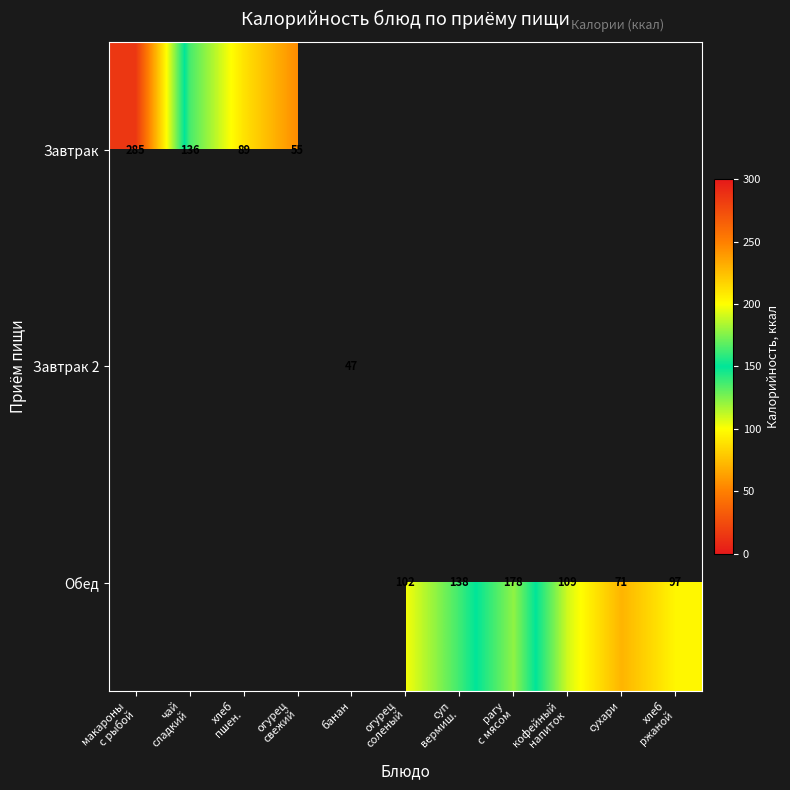

The value of Обед at сухари is 71. True or false?

True